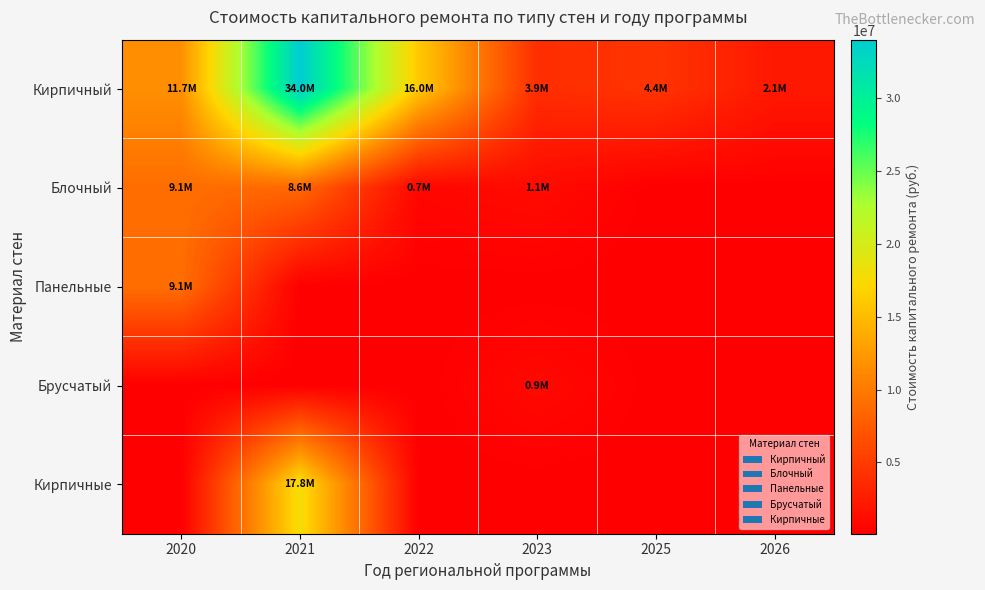

Which has a higher value, 2023 or 2022?

2022